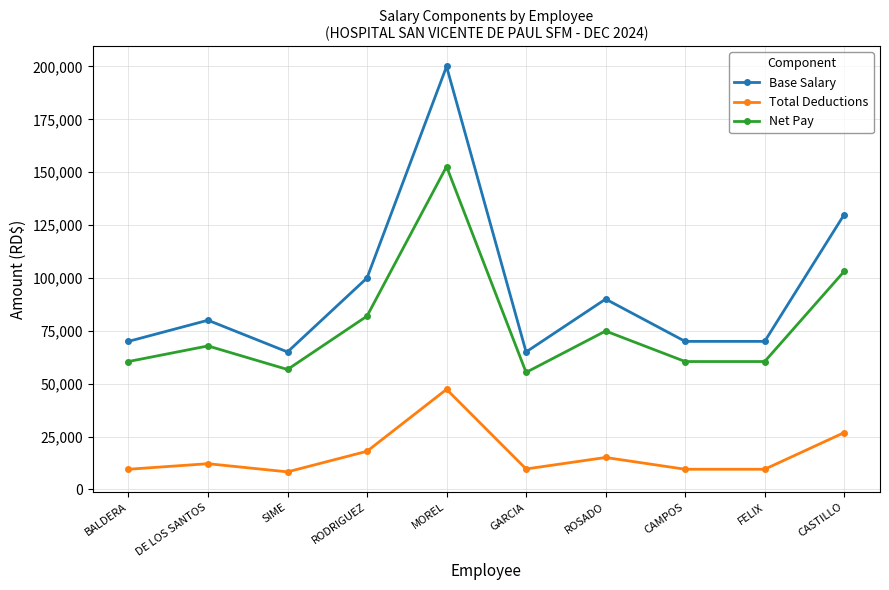

What value does the Net Pay series have at FELIX?

60469.6